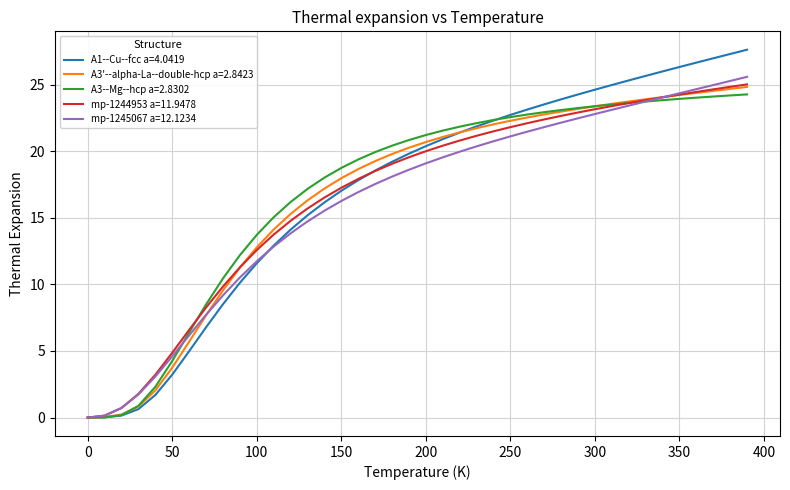

How many lines are shown in the chart?

5